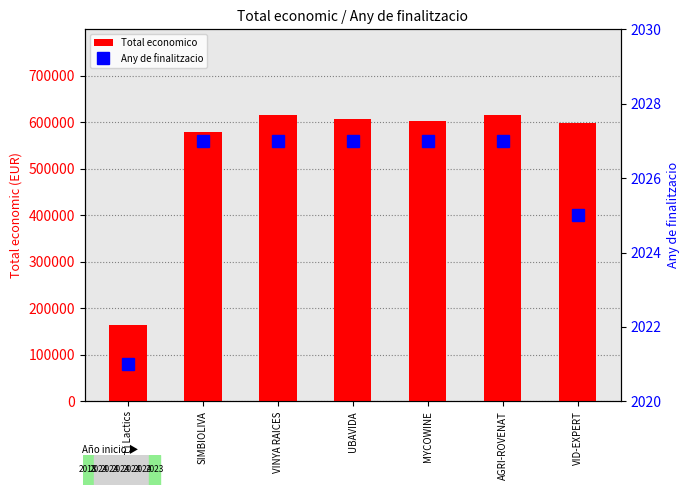

How many groups of bars are there?

7